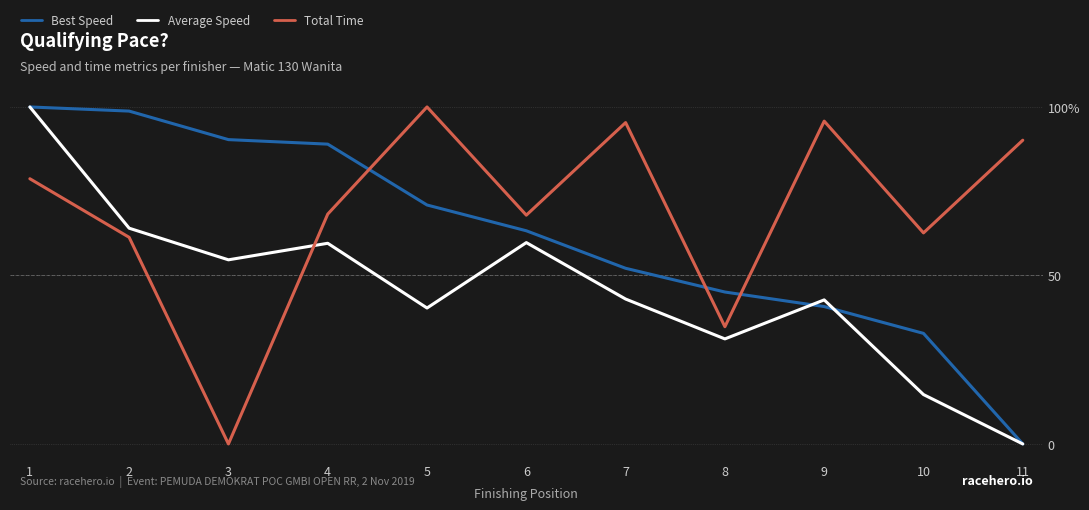

What is the value of the Average Speed point at the 9th from the left?

42.7